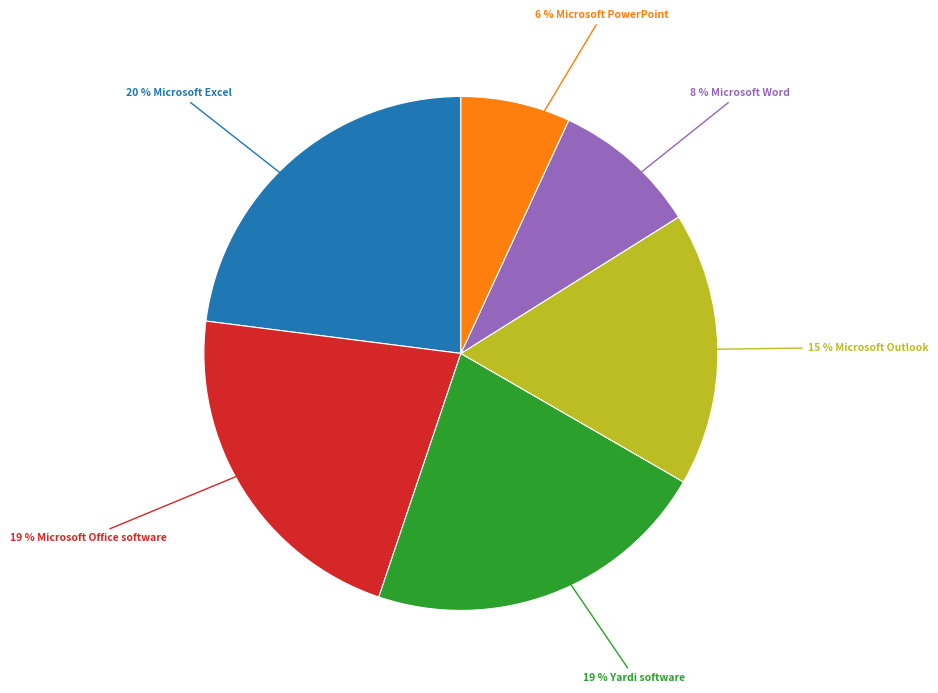

To the nearest percent, what portion does Yardi software represent?

22%